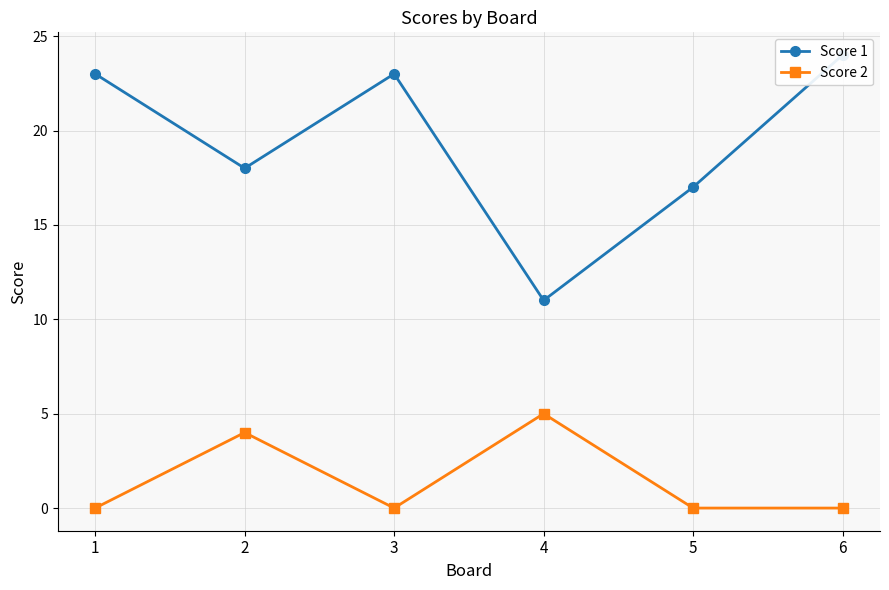

Reading left to right, transcribe all the data shown in this chart.

Score 1: 23	18	23	11	17	24
Score 2: 0	4	0	5	0	0